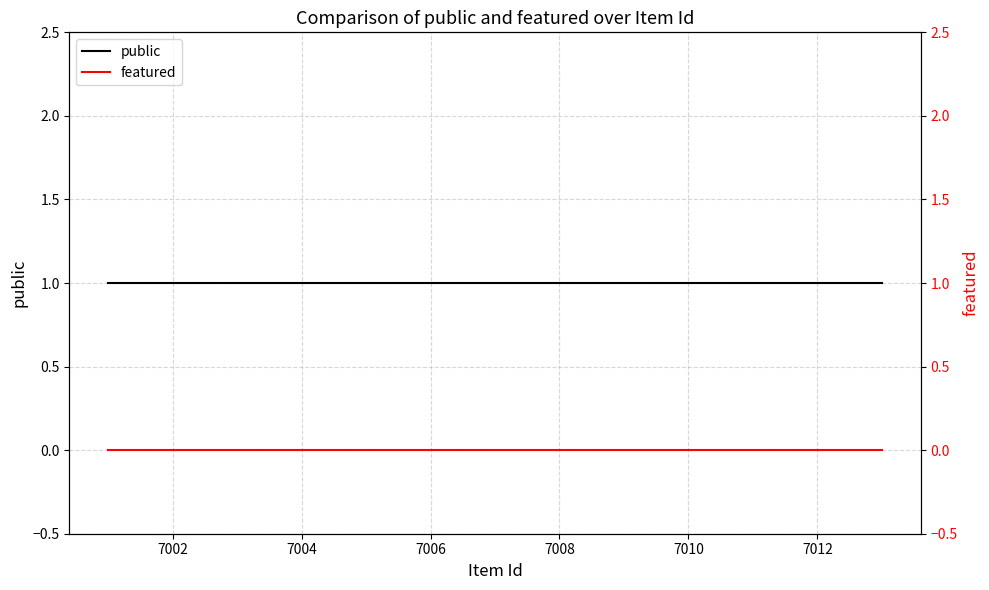

Is it true that public equals 1 at 7008?

True